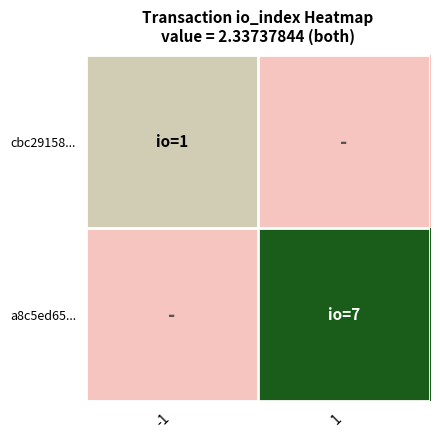

List the series in order of their overall mean, highest first.

a8c5ed65..., cbc29158...